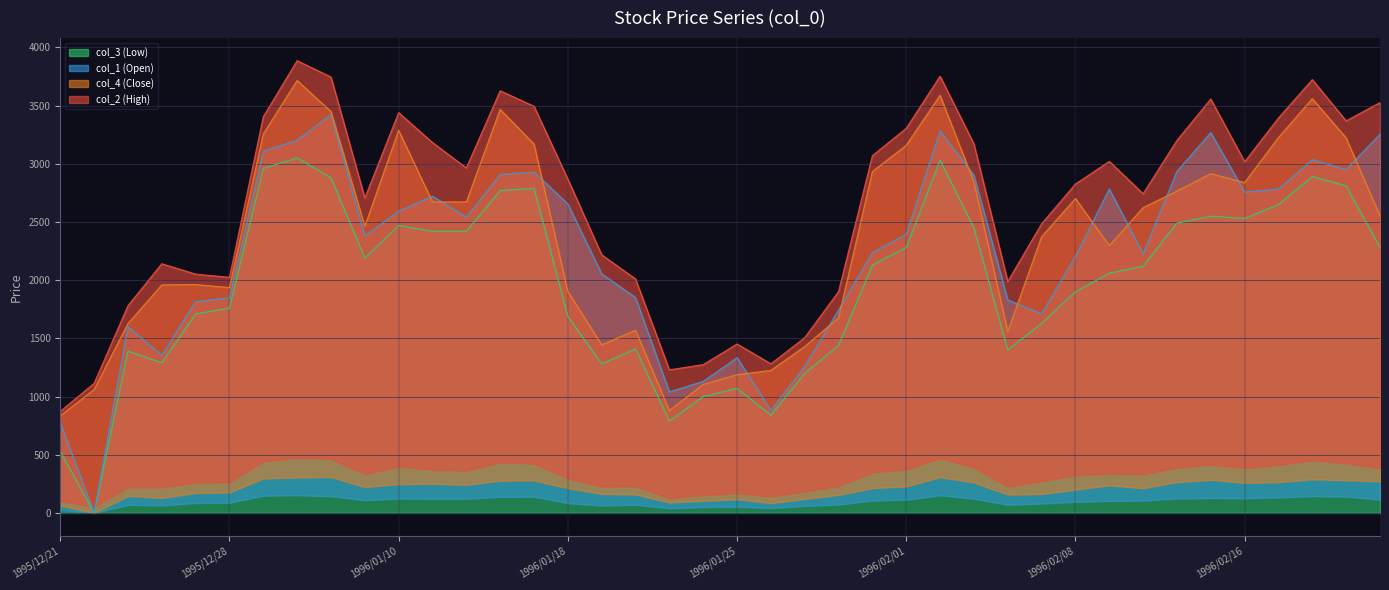

List the series in order of their overall mean, lowest first.

col_3 (Low), col_1 (Open), col_4 (Close), col_2 (High)